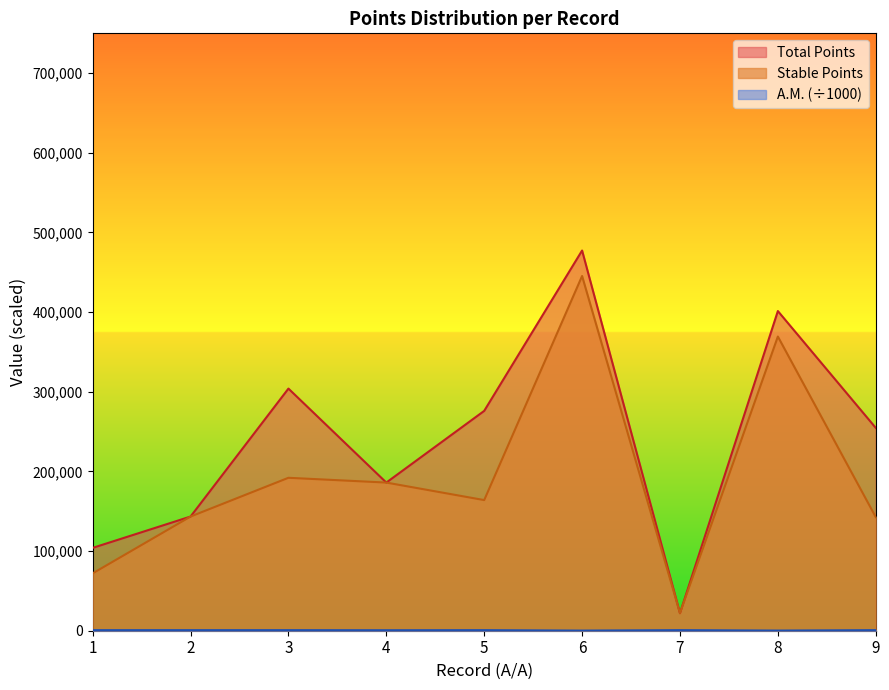

True or false: Total Points has more than 1 points higher than both neighbors.

True